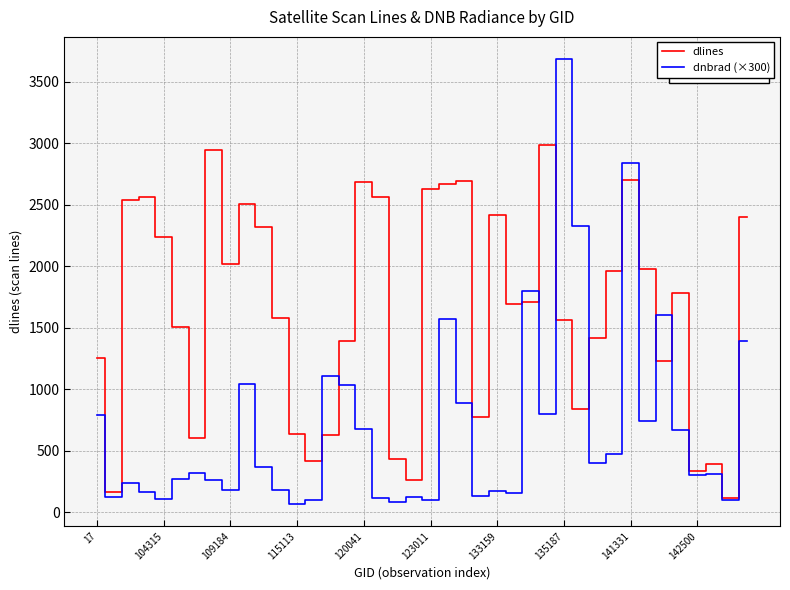

List the series in order of their peak value, lowest first.

dlines, dnbrad (×300)